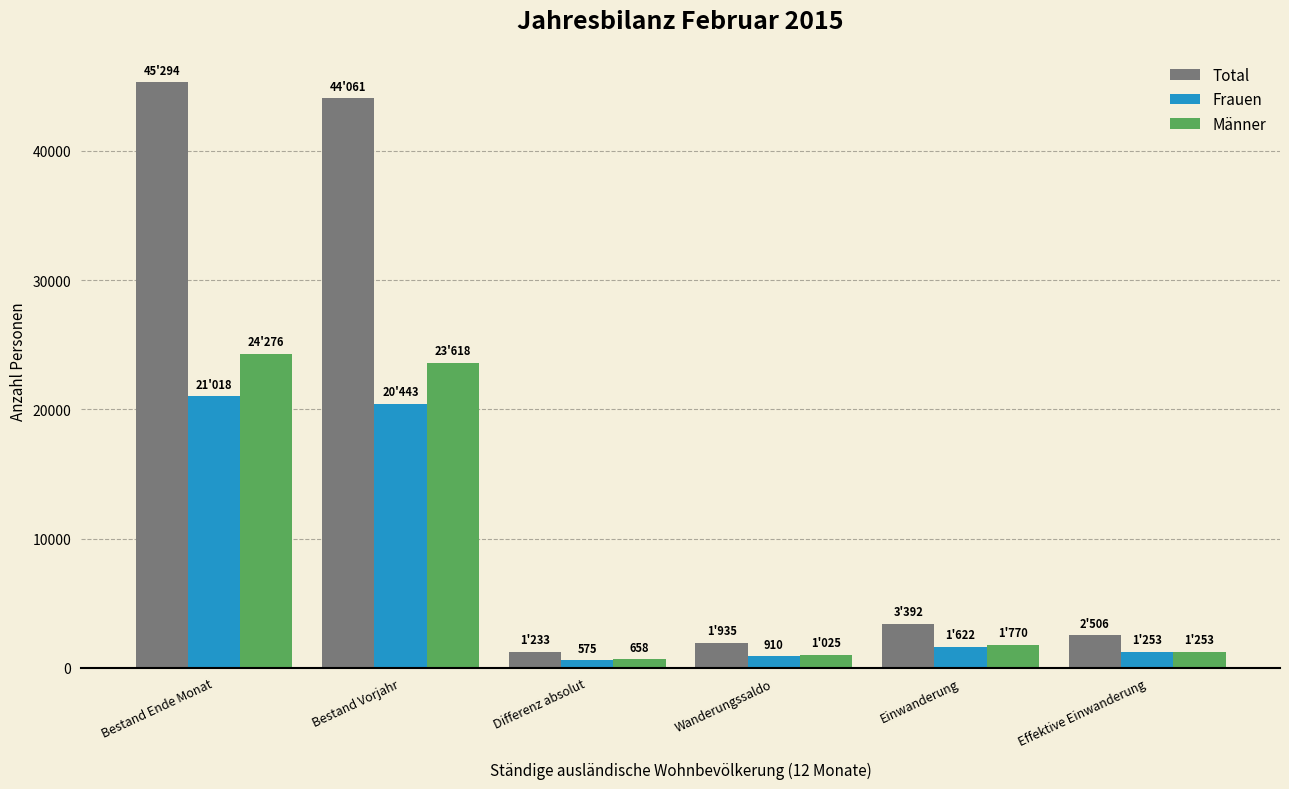

The Frauen series shows 1622 at Einwanderung. True or false?

True